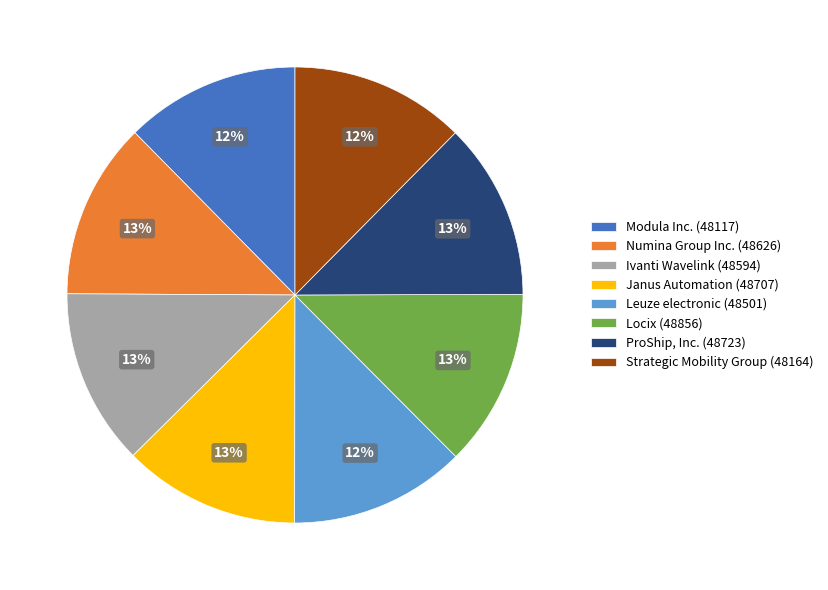

Is there a majority slice in this chart?

No